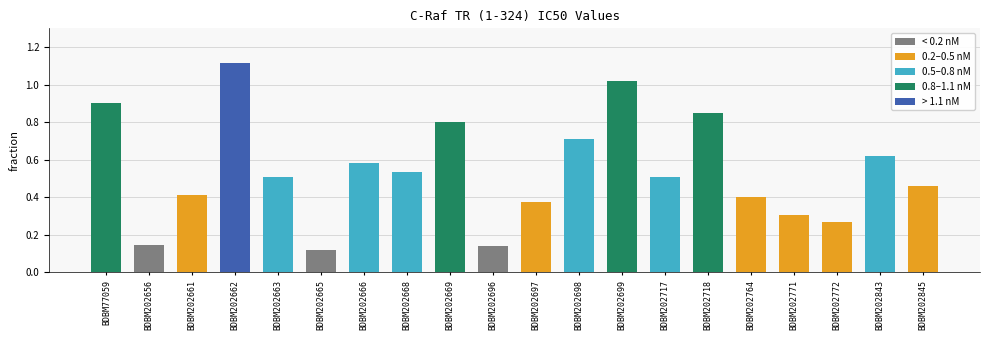

What is the difference between the second highest and minimum values?

0.9